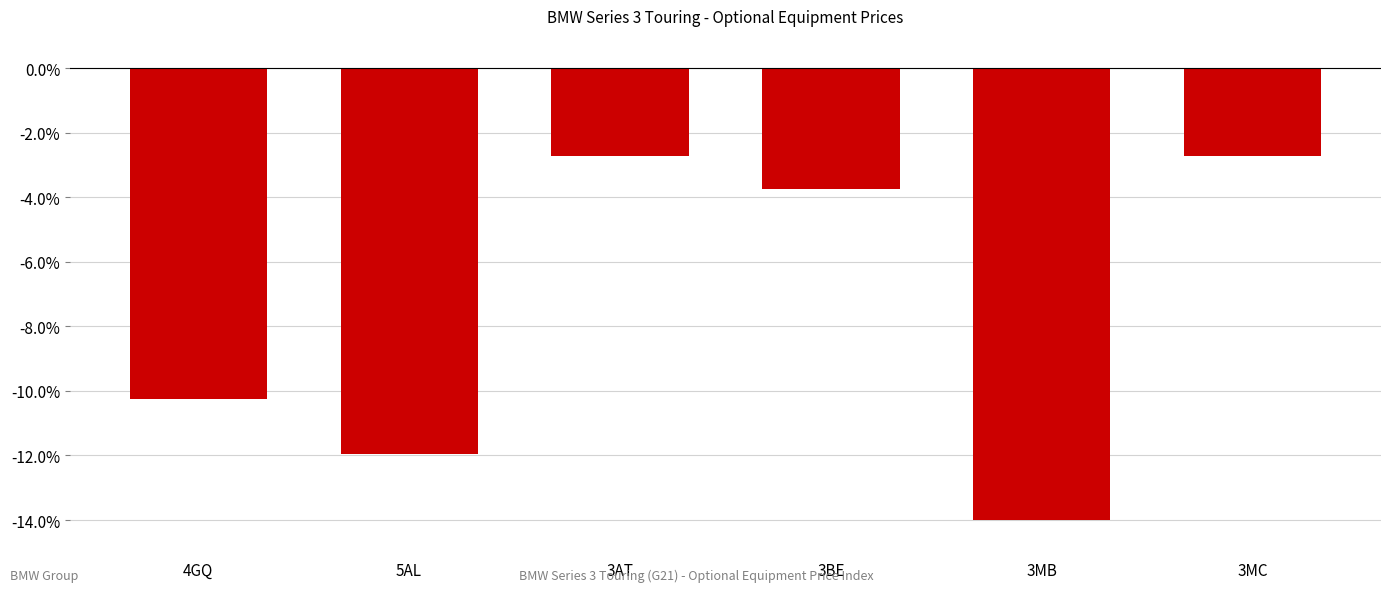

Where does the data first go above -3?

3AT